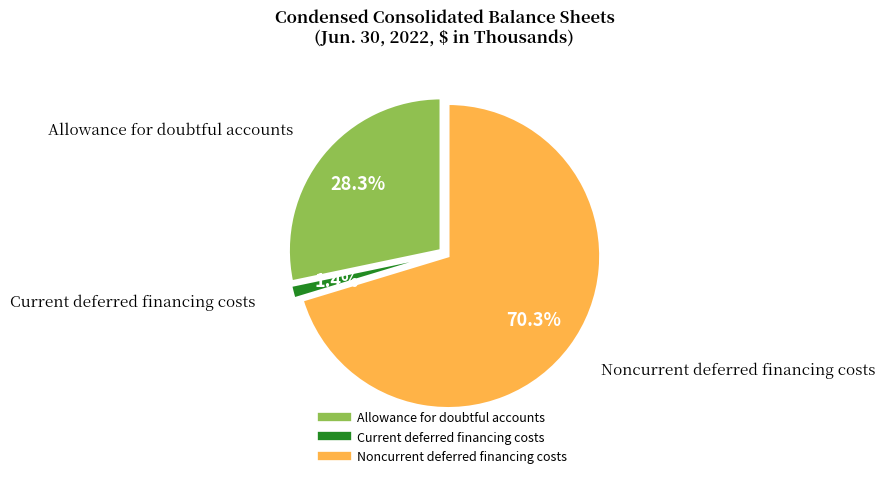

Approximately how many times larger is the value at Allowance for doubtful accounts compared to Noncurrent deferred financing costs?

0.4